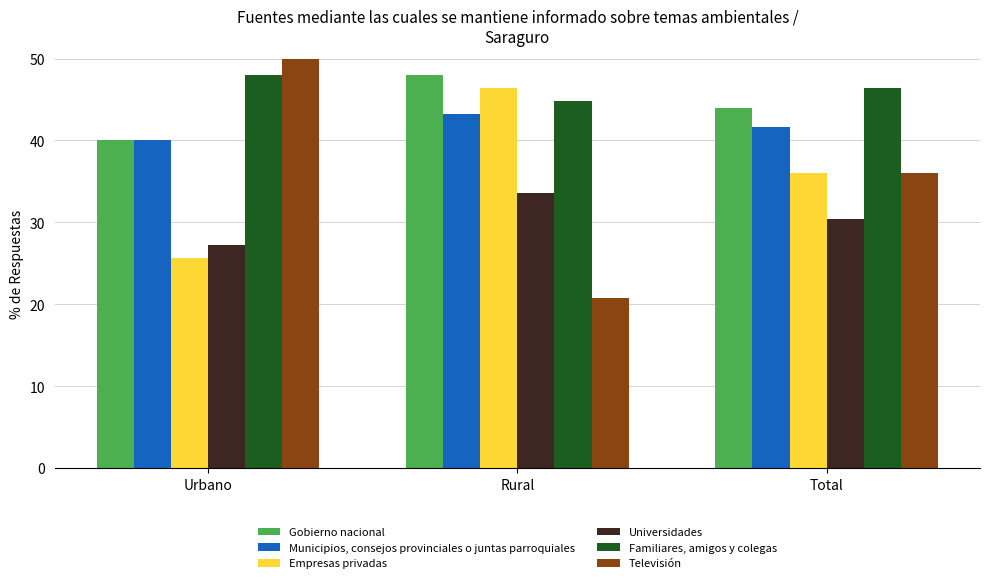

What value does the Municipios, consejos provinciales o juntas parroquiales series have at Total?

41.6